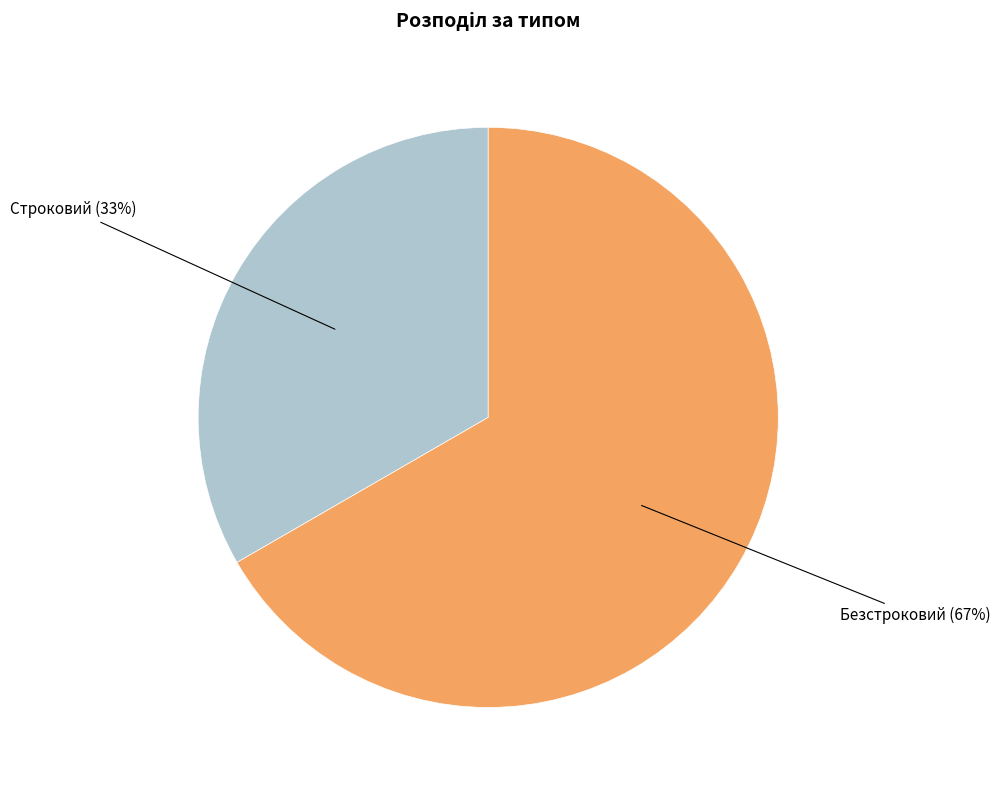

Does Строковий account for over 50% of the chart?

No